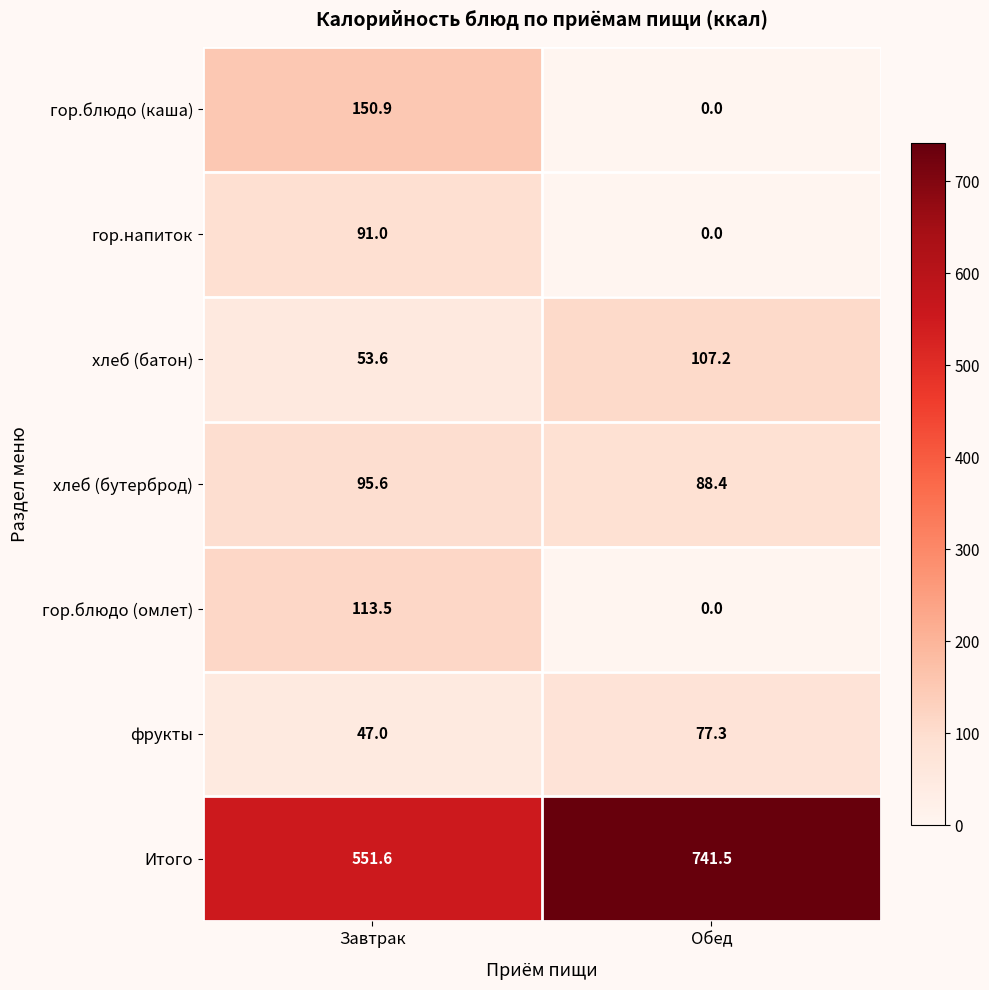

Which series has the largest total across all categories?

Итого